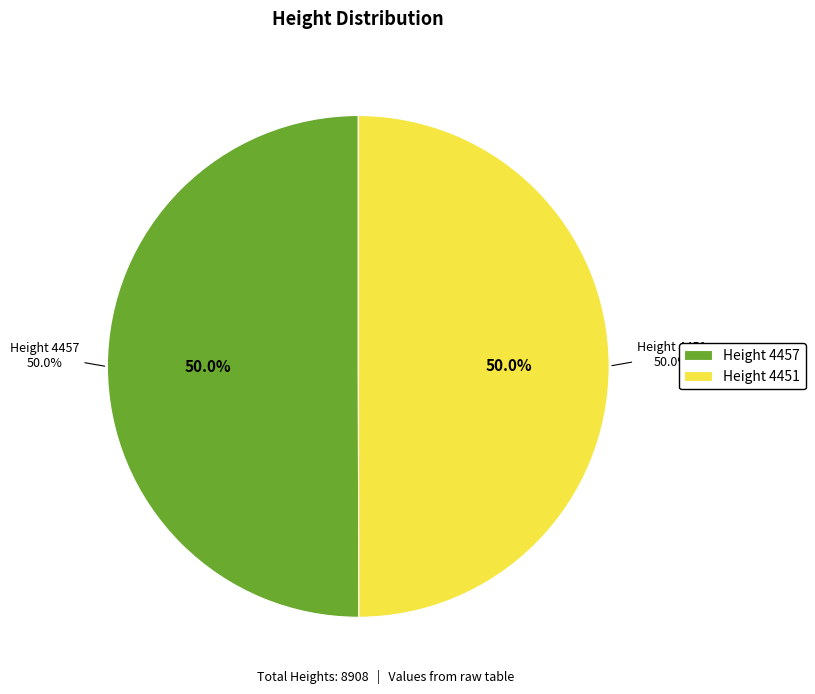

How many slices are in this pie chart?

2